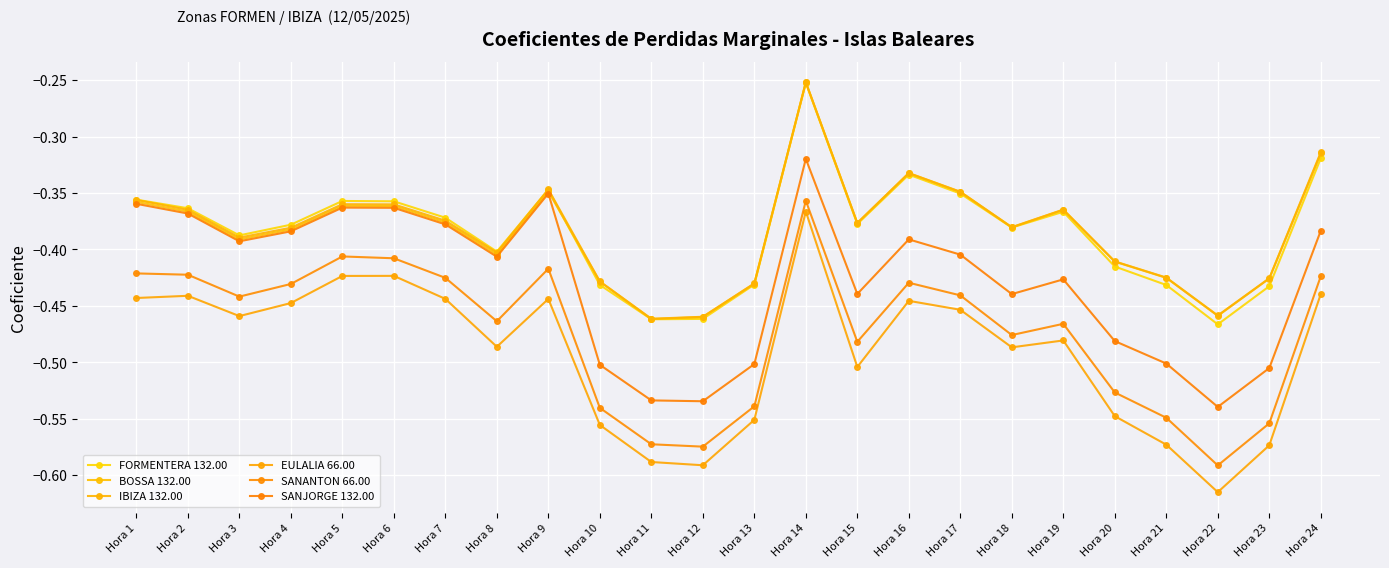

Is it true that FORMENTERA 132.00 equals -0.4 at Hora 10?

True